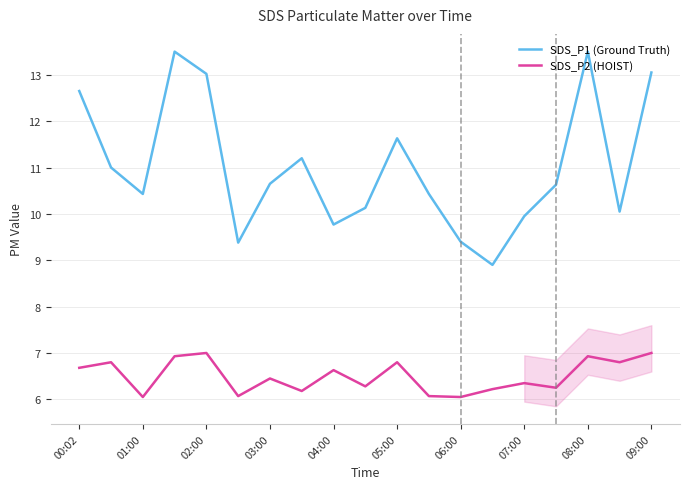

Which series has the largest total across all categories?

SDS_P1 (Ground Truth)